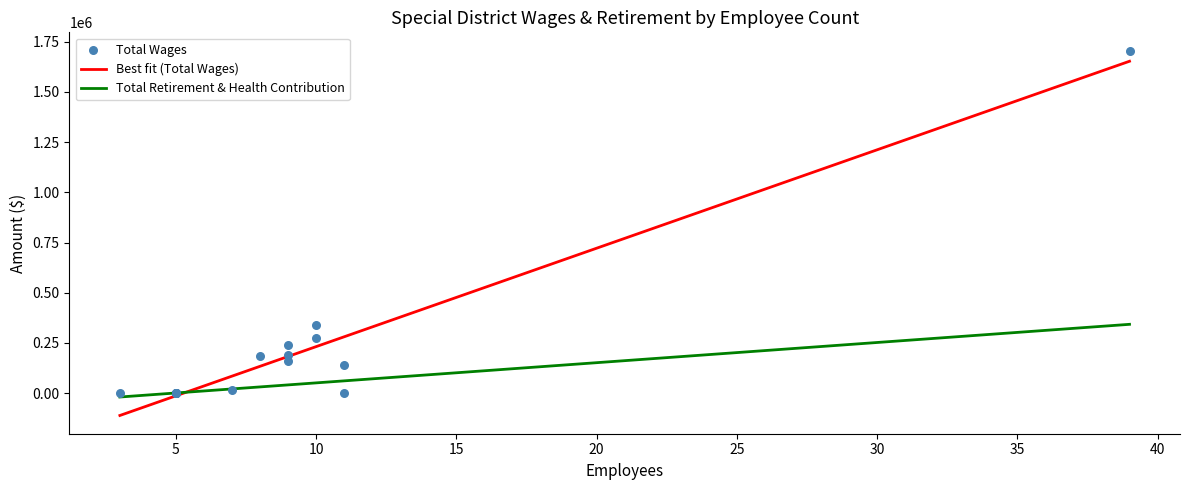

Which series has the largest Y range (max minus min)?

Total Wages